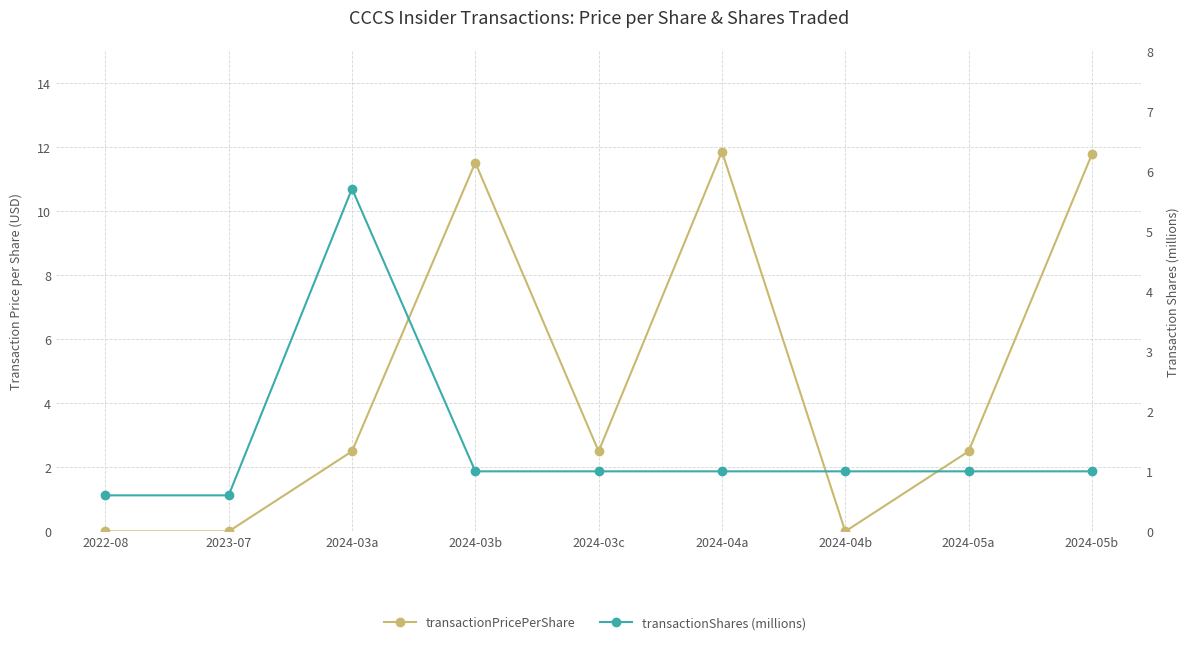

How many values in transactionPricePerShare are above zero?

6